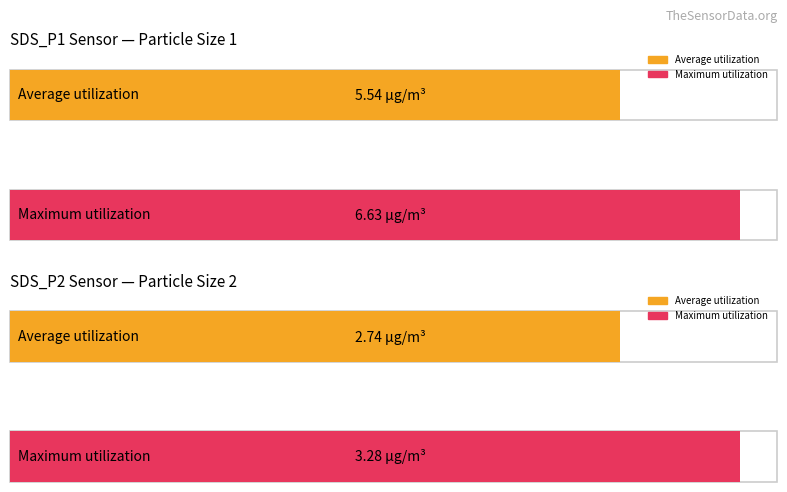

The Maximum utilization series shows 0.7 at SDS_P2. True or false?

False